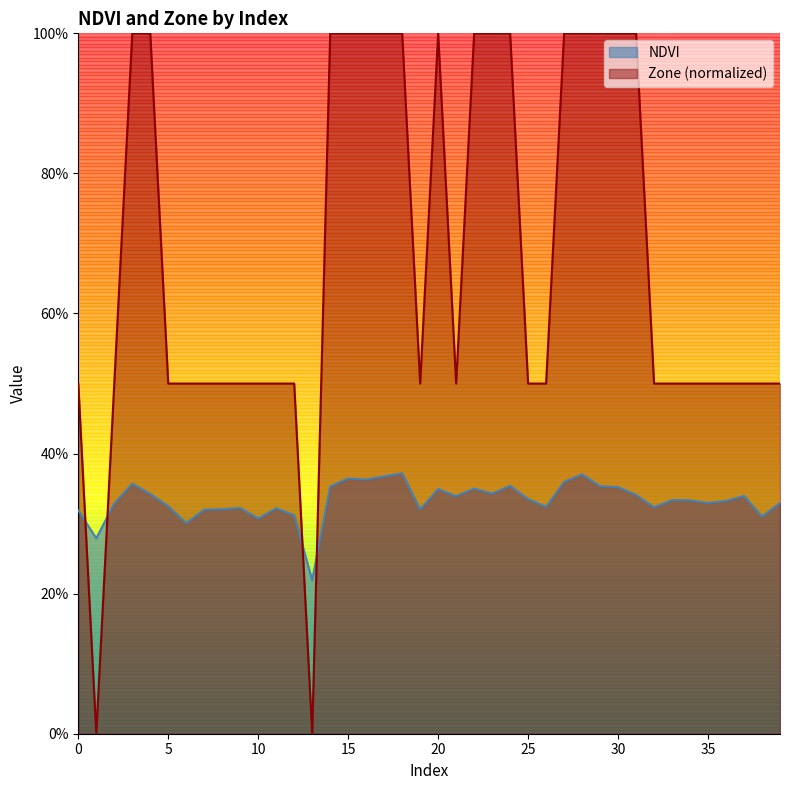

Where is the first local maximum for NDVI?

3